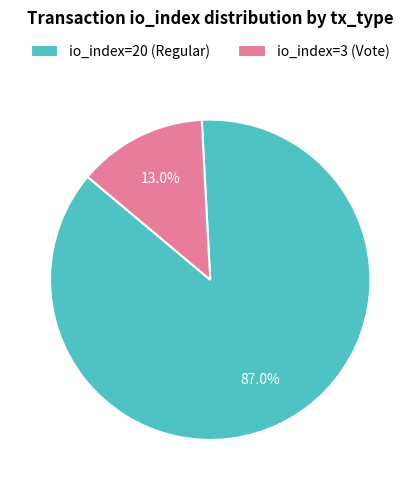

What is the ratio of the value at io_index=20 (Regular) to the value at io_index=3 (Vote)?

6.7